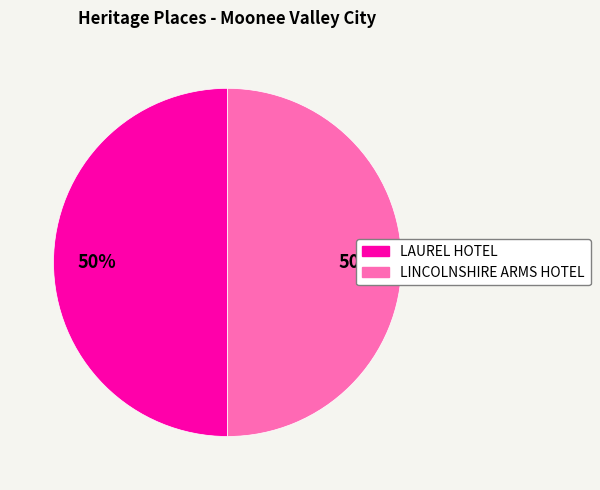

To the nearest percent, what portion does LINCOLNSHIRE ARMS HOTEL represent?

50%